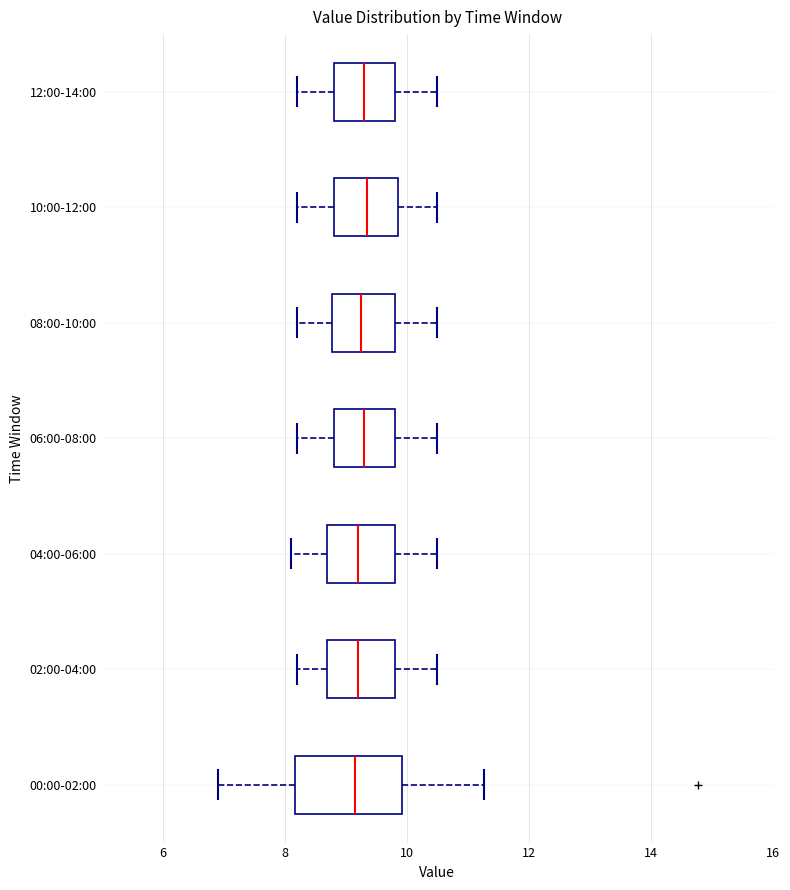

Where does the right whisker of the box for 12:00-14:00 end on the x-axis? The values are not printed on the chart, so give them approximately, as read against the axis.

10.6